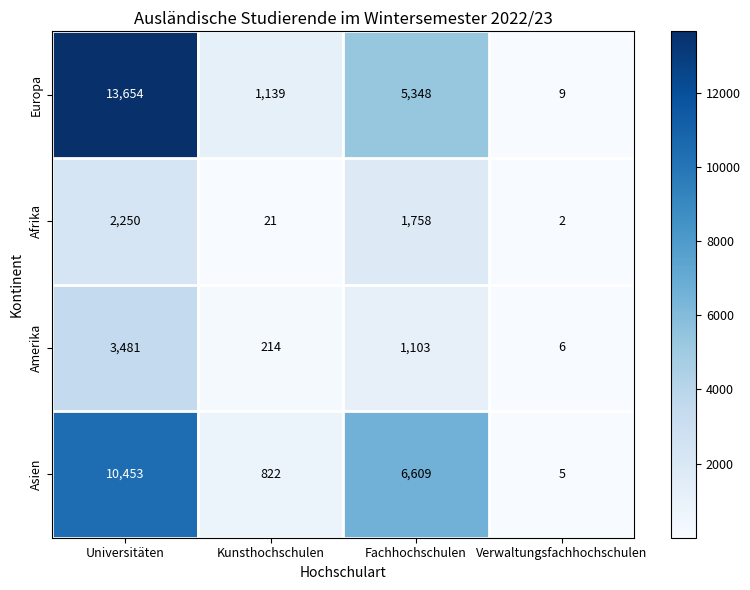

Reading left to right, transcribe all the data shown in this chart.

Europa: 13654	1139	5348	9
Afrika: 2250	21	1758	2
Amerika: 3481	214	1103	6
Asien: 10453	822	6609	5